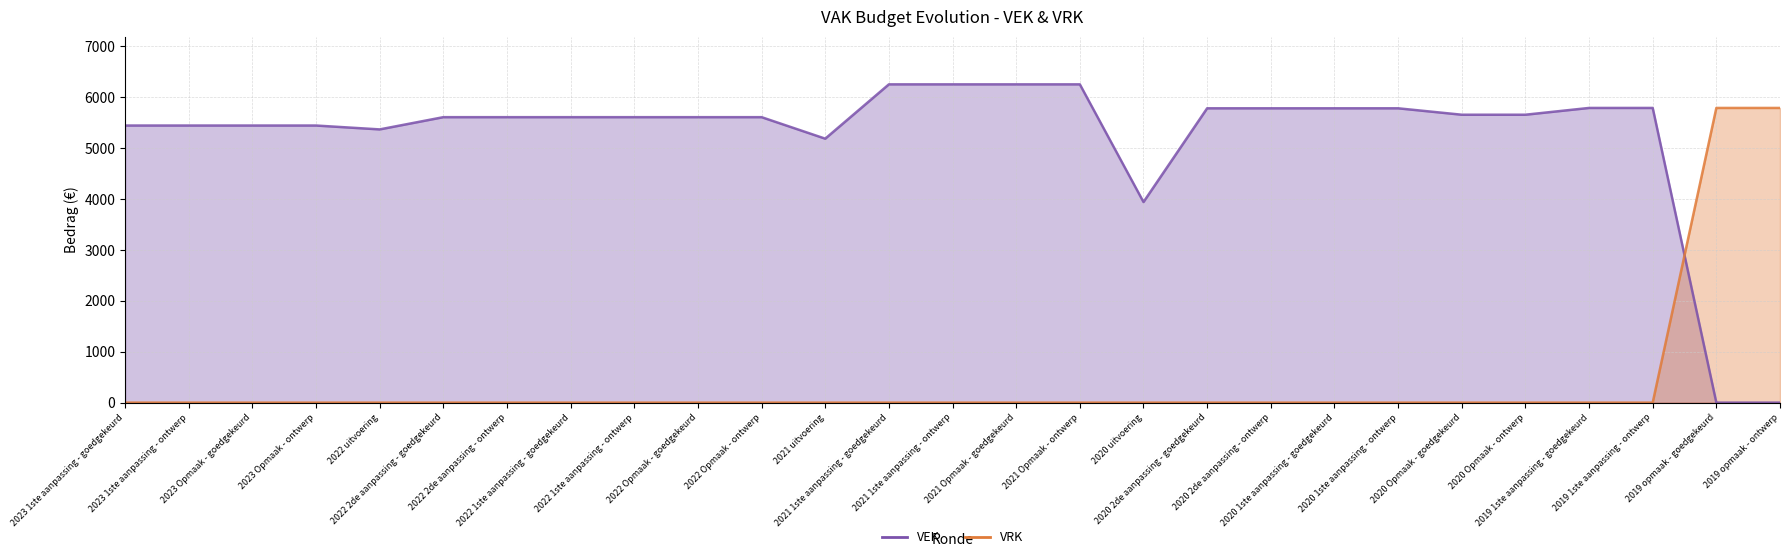

At which category is the sum across all series the highest?

2021 1ste aanpassing - goedgekeurd